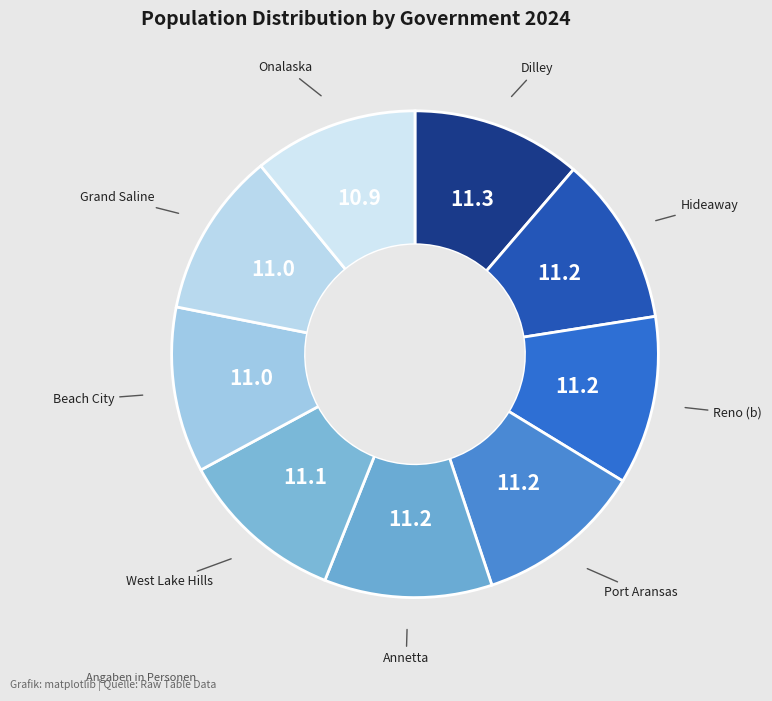

Does Beach City account for over 50% of the chart?

No